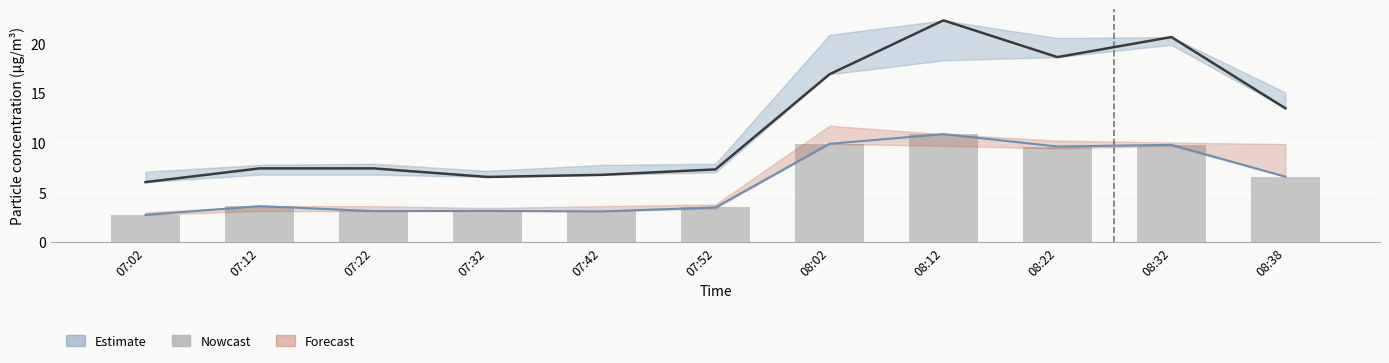

Reading left to right, transcribe all the data shown in this chart.

P1 (Estimate): 07:02=6.0	07:12=7.4	07:22=7.4	07:32=6.6	07:42=6.8	07:52=7.3	08:02=16.9	08:12=22.3	08:22=18.6	08:32=20.6	08:38=13.5
P2 (Forecast): 07:02=2.8	07:12=3.6	07:22=3.1	07:32=3.1	07:42=3.1	07:52=3.5	08:02=9.9	08:12=10.9	08:22=9.6	08:32=9.8	08:38=6.6
P2 (Nowcast): 07:02=2.8	07:12=3.6	07:22=3.1	07:32=3.1	07:42=3.1	07:52=3.5	08:02=9.9	08:12=10.9	08:22=9.6	08:32=9.8	08:38=6.6